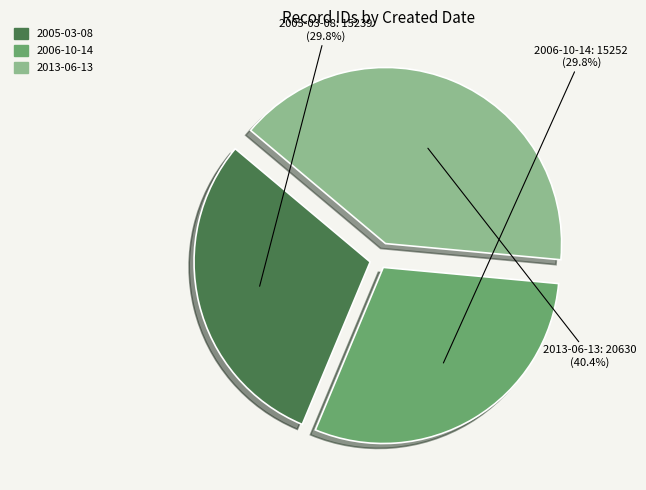

To the nearest percent, what percentage of the pie is 2006-10-14?

30%